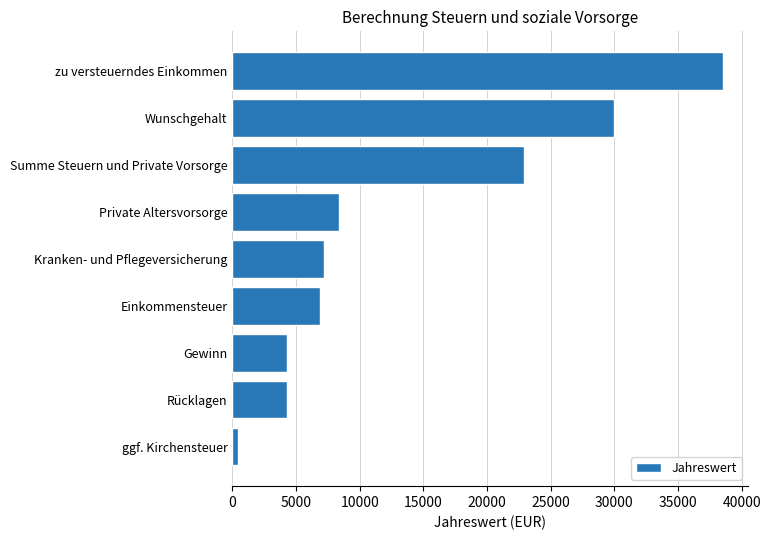

Which has a higher value, Gewinn or ggf. Kirchensteuer?

Gewinn